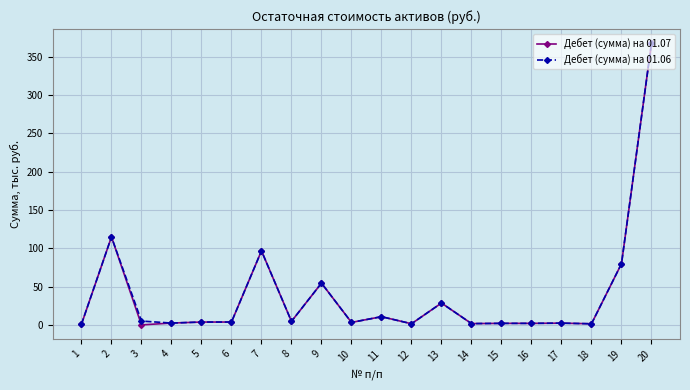

Is the value of Дебет (сумма) на 01.06 at 20 greater than the value of Дебет (сумма) на 01.07 at 12?

Yes